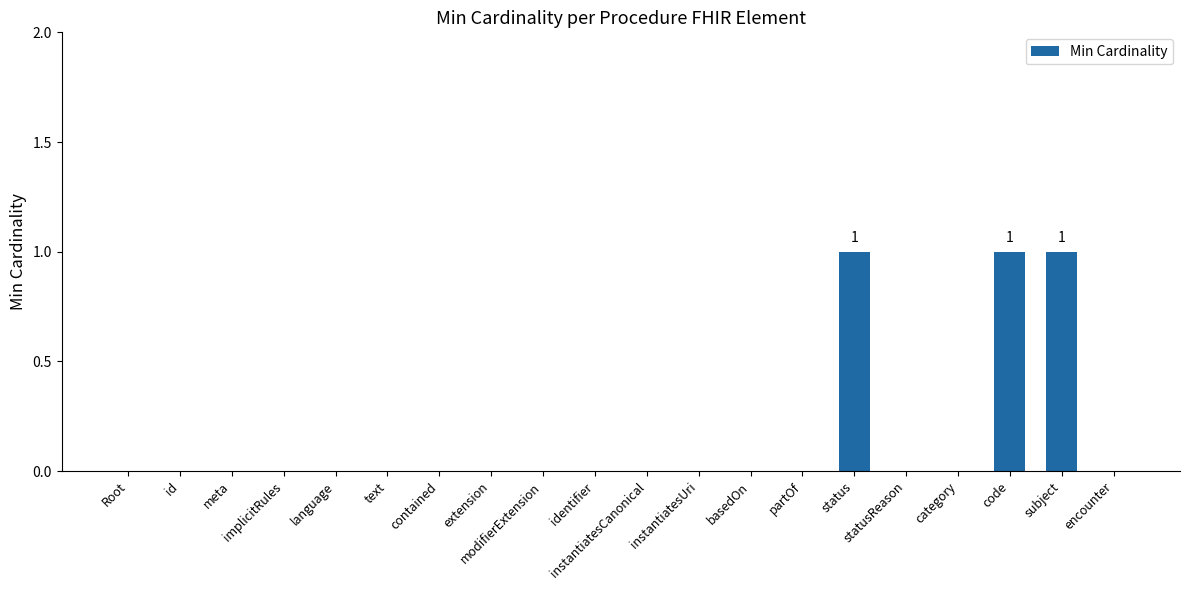

Count the number of data series in this chart.

1